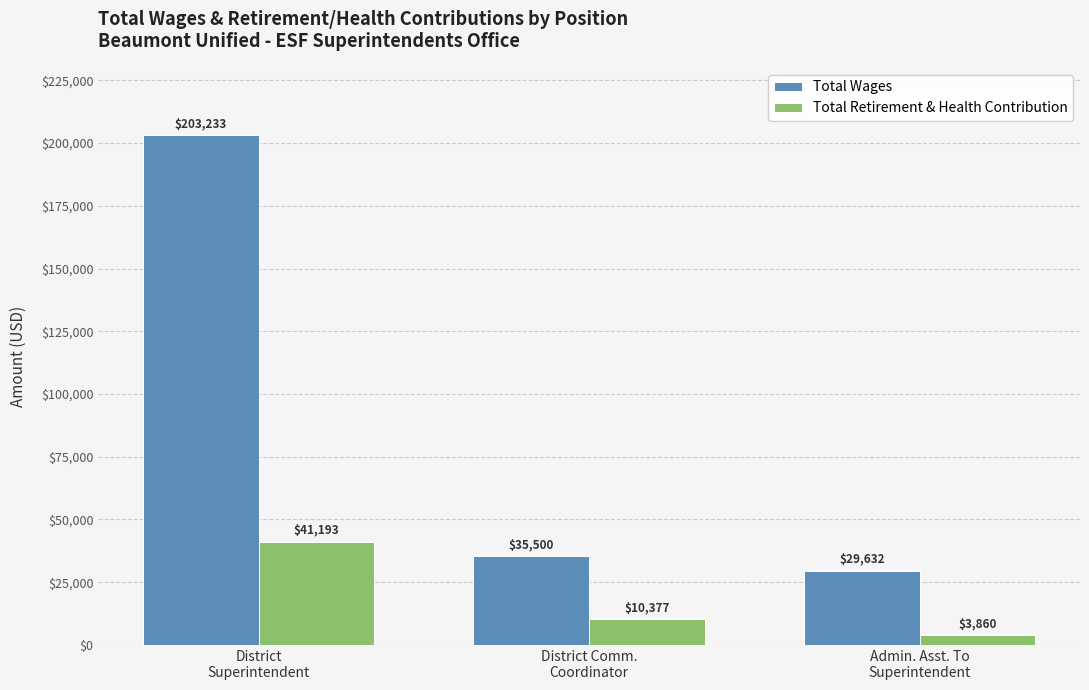

Is the value of Total Retirement & Health Contribution at Admin. Asst. To
Superintendent greater than the value of Total Wages at District
Superintendent?

No